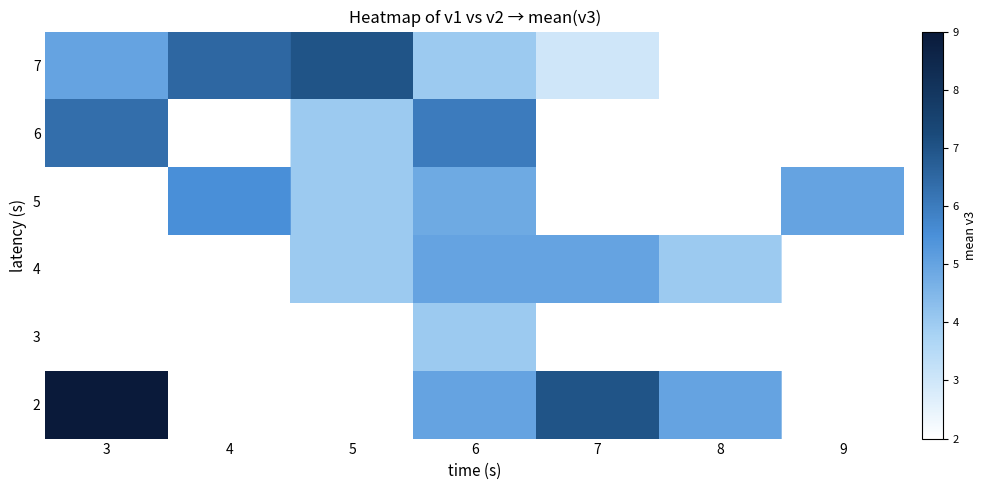

At which category is the sum across all series the highest?

6